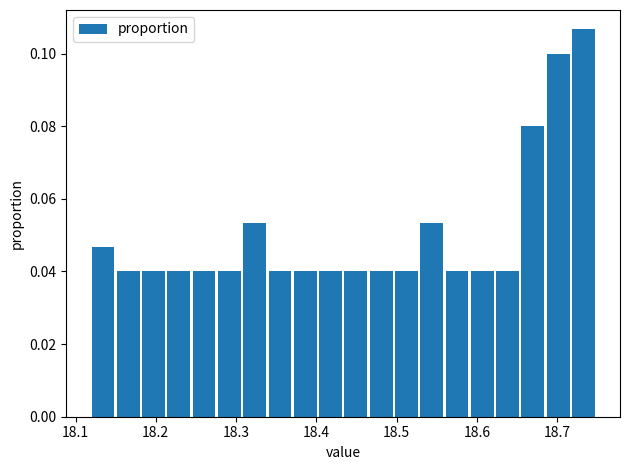

Read against the x-axis, roughly where is the centre of the tallest bar?

18.73